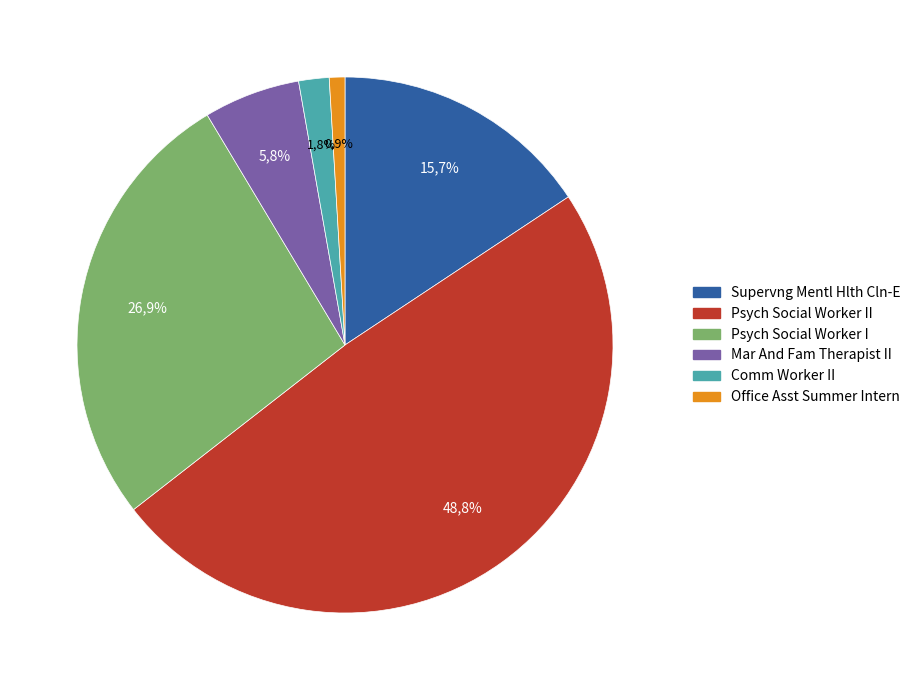

To the nearest percent, what portion does Mar And Fam Therapist II represent?

6%